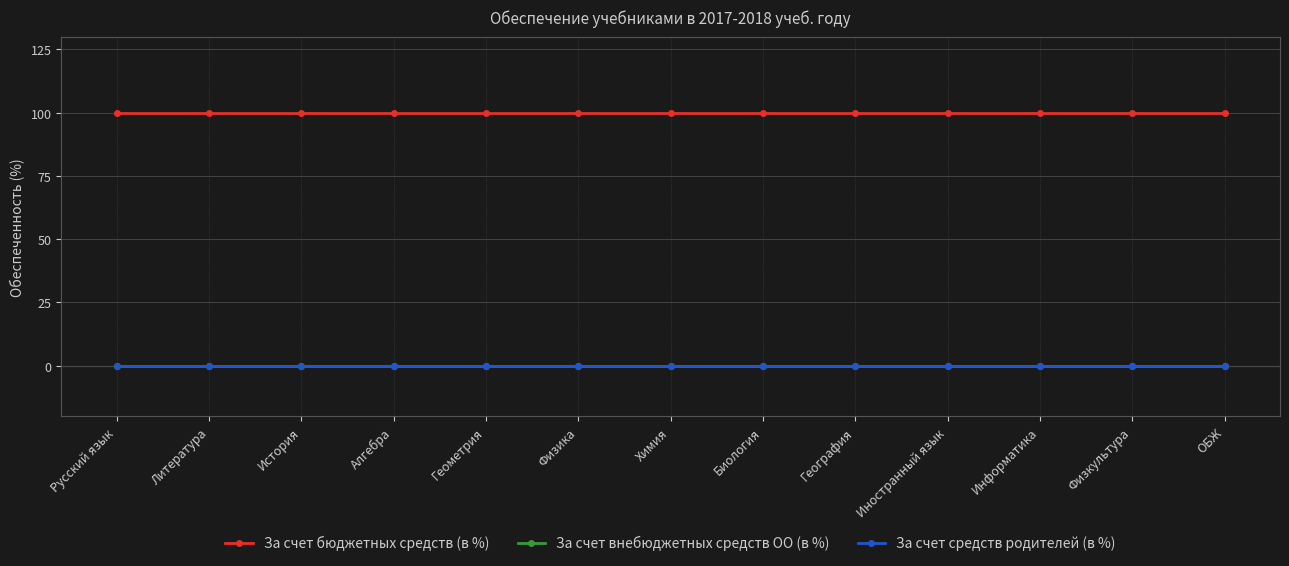

At how many categories does at least one series exceed 9?

13